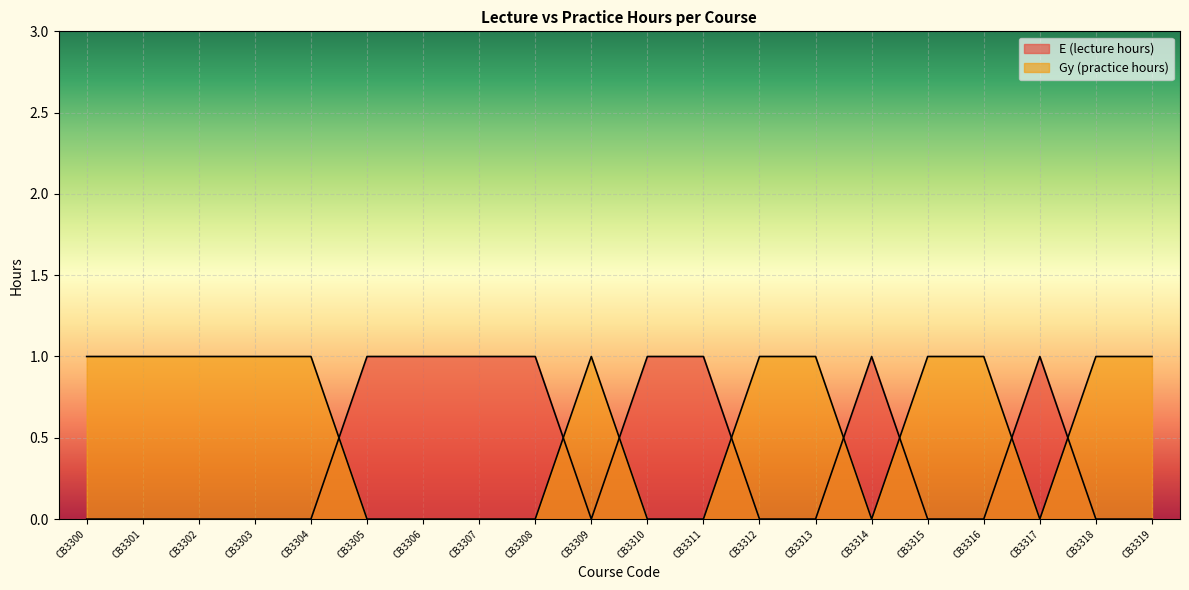

What is the difference between the E (lecture hours) values at CB3303 and CB3306?

1